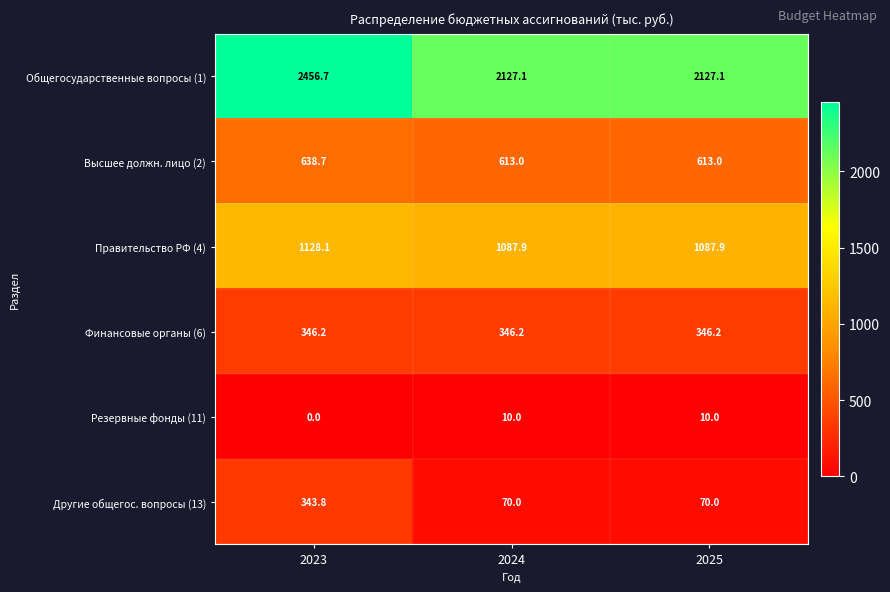

Which label corresponds to the largest value in the chart?

2023